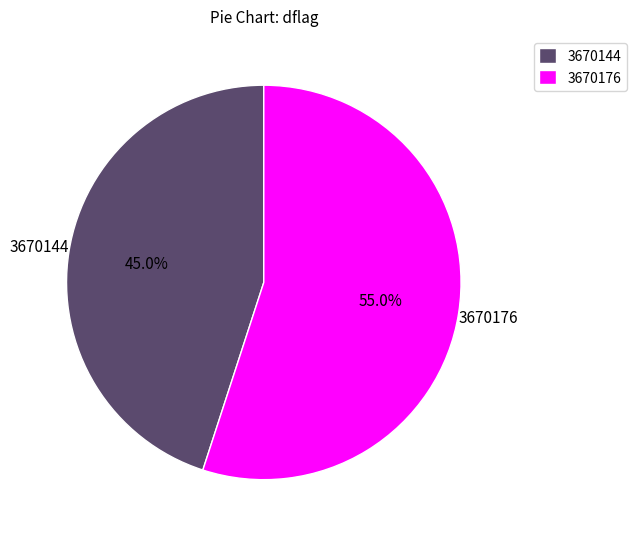

Rank the categories by value from highest to lowest.

3670176, 3670144